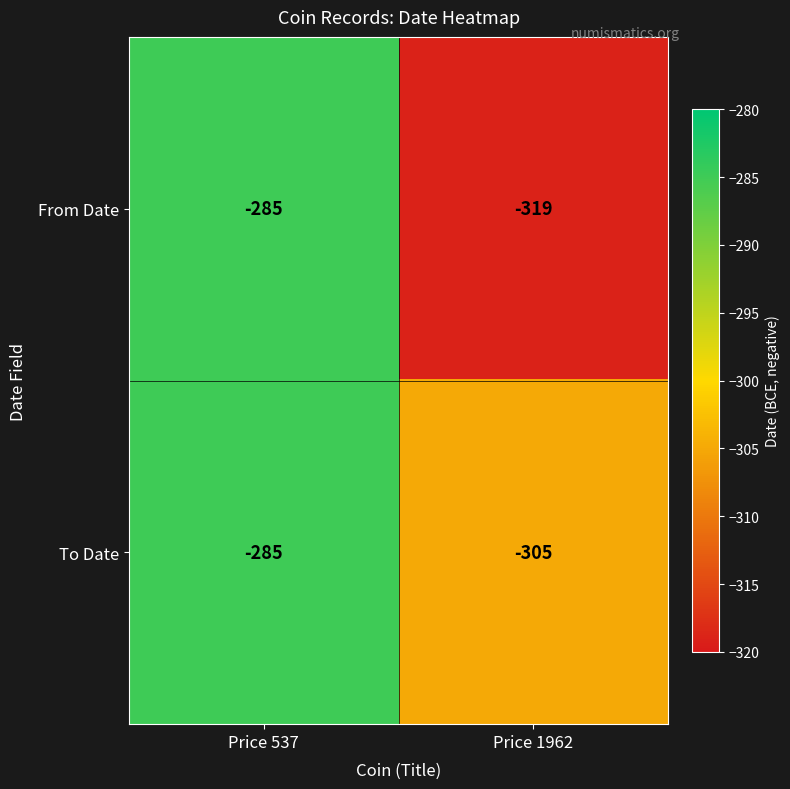

At which category is the sum across all series the highest?

Price 537